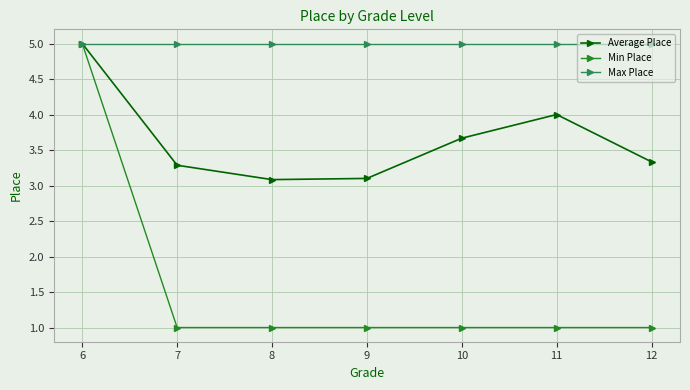

Which series has the largest total across all categories?

Max Place